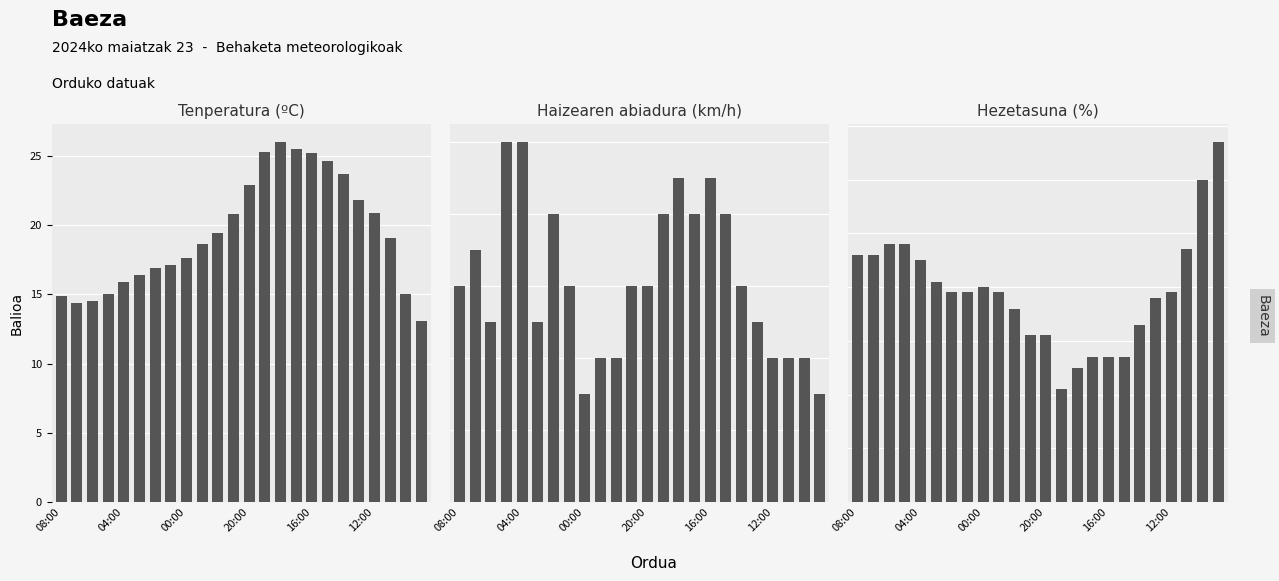

Is the value of Hezetasuna (%) at 00:00 greater than the value of Tenperatura (ºC) at 04:00?

Yes